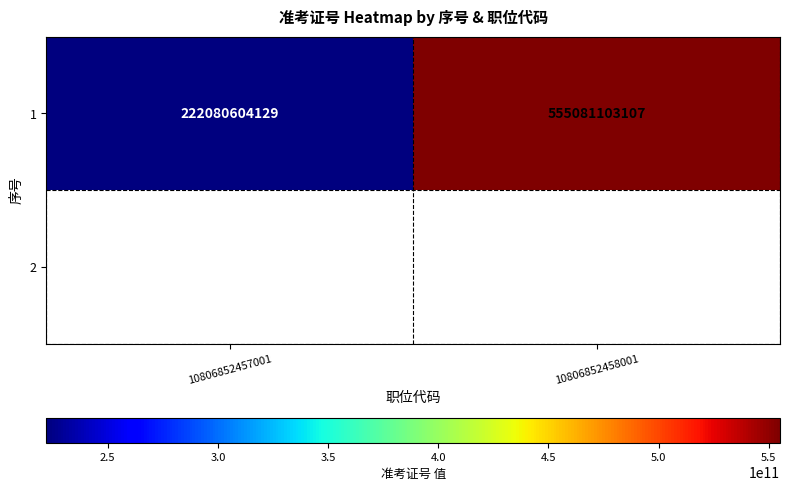

Rank the categories by value from lowest to highest.

10806852457001, 10806852458001